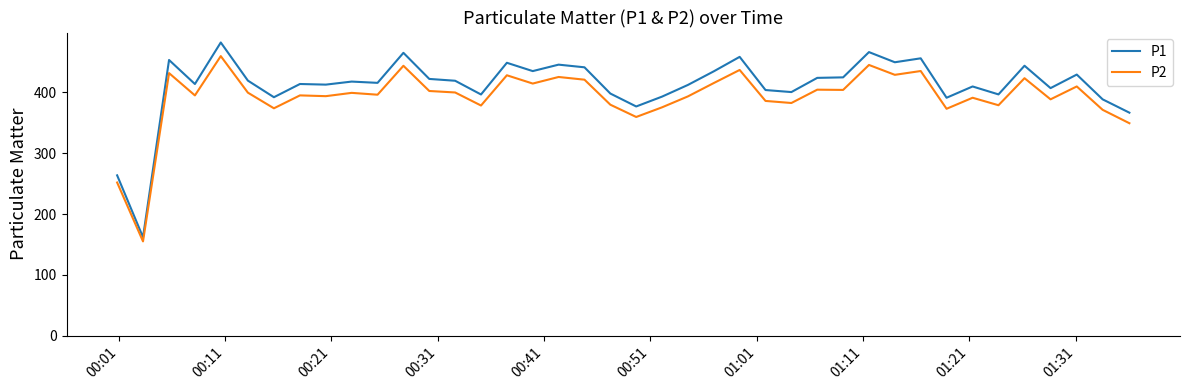

Does the chart have visible grid lines?

No